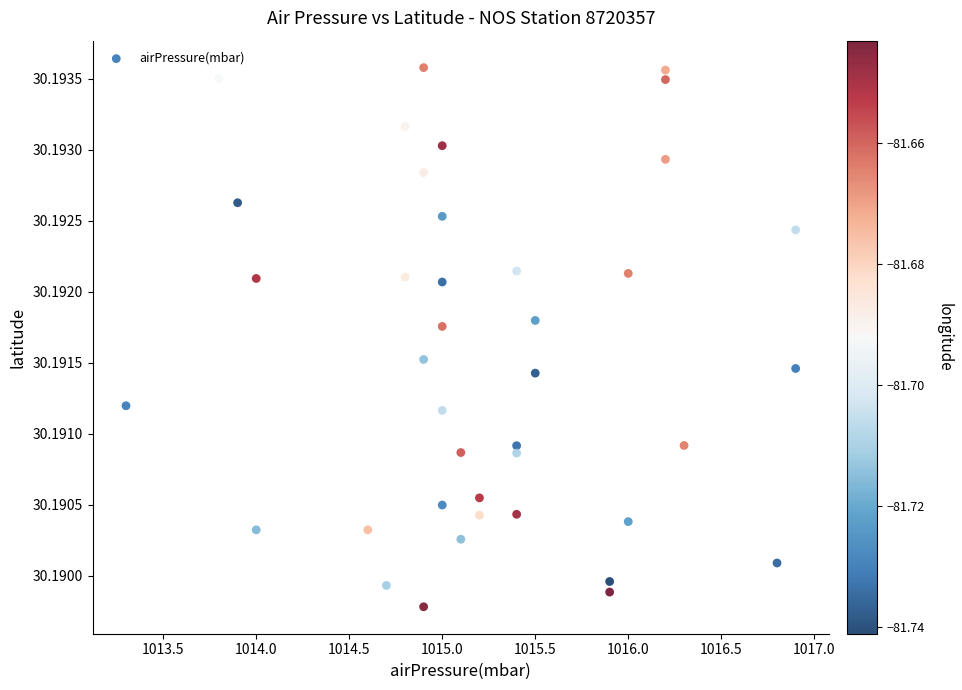

What is the range of X values (max minus min)?

3.6